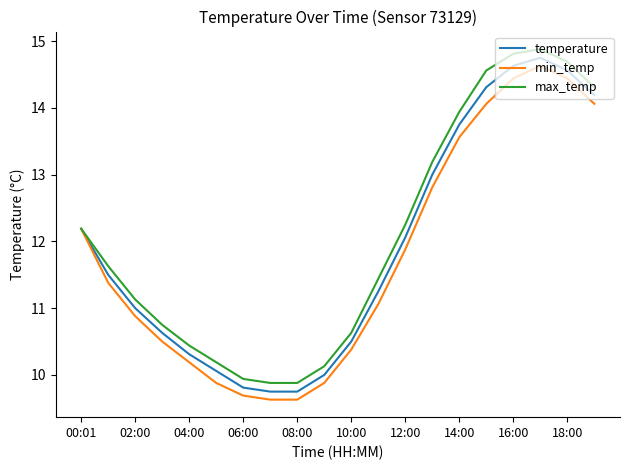

What is the average value of the temperature series?

11.9